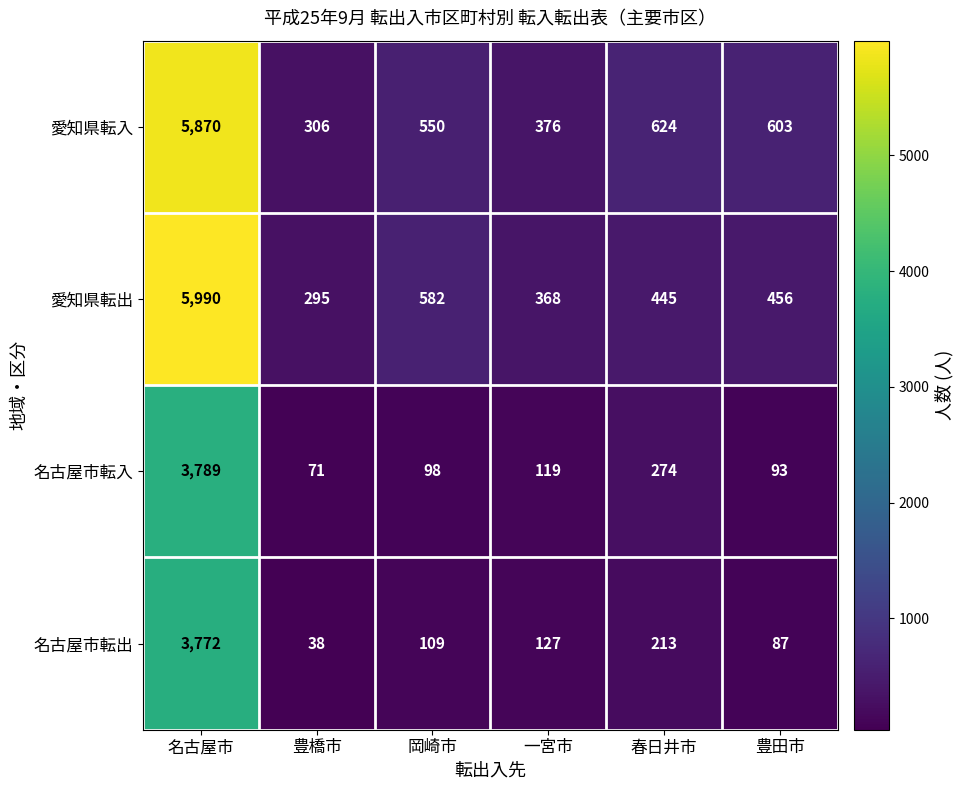

What is the difference between the maximum and minimum values in the 愛知県転入 series?

5564